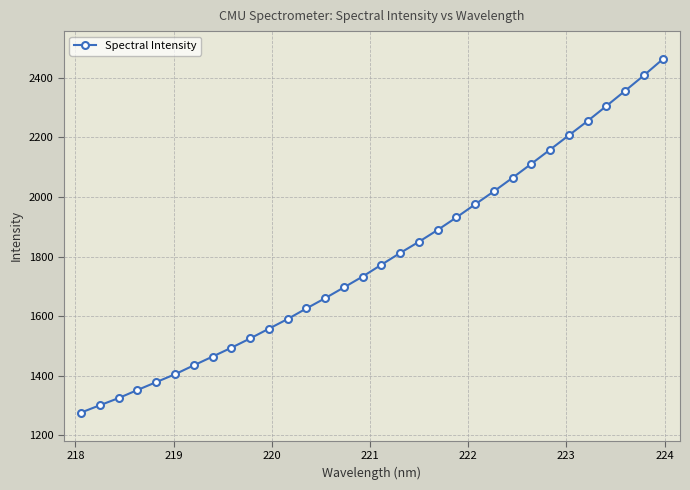

What is the sum of all values?

57404.8